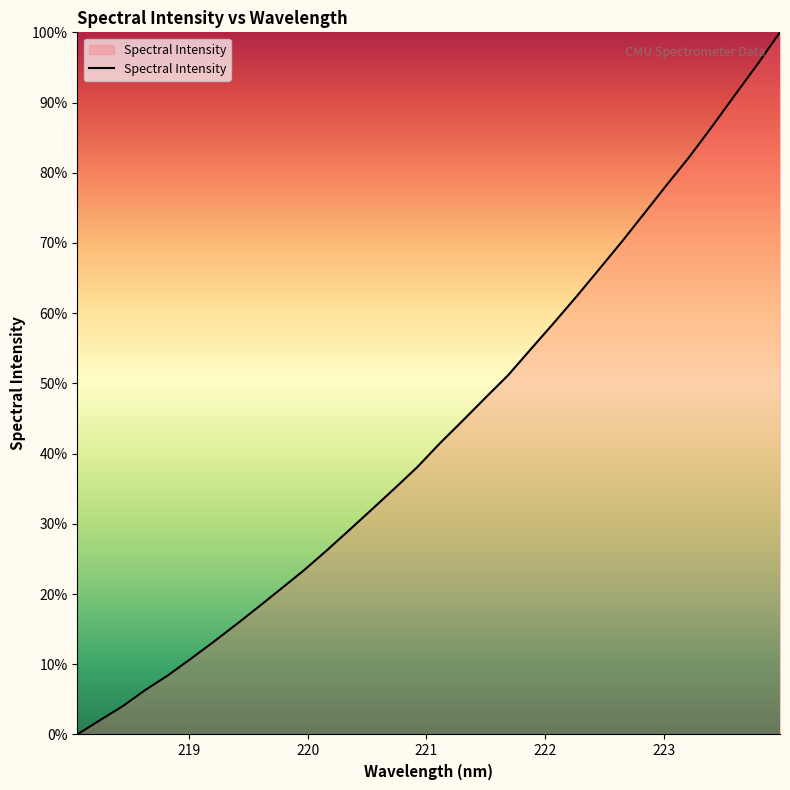

What is the difference between the maximum and minimum values?

100.0